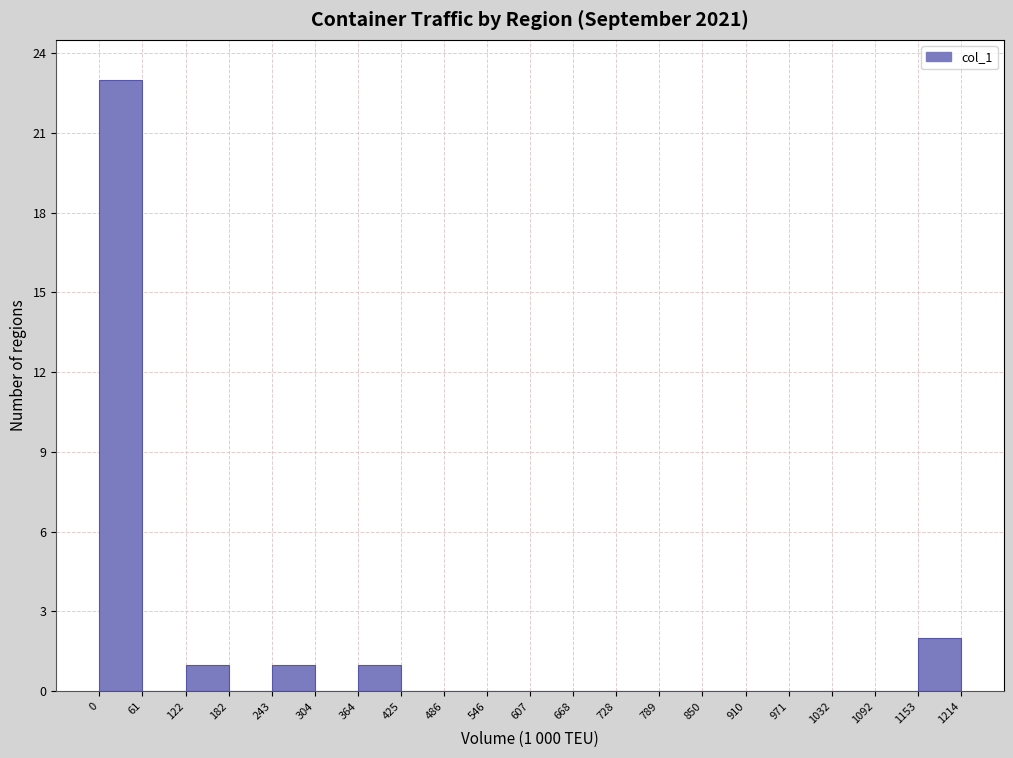

Over which range of the x-axis is the bar tallest?

0 to 61